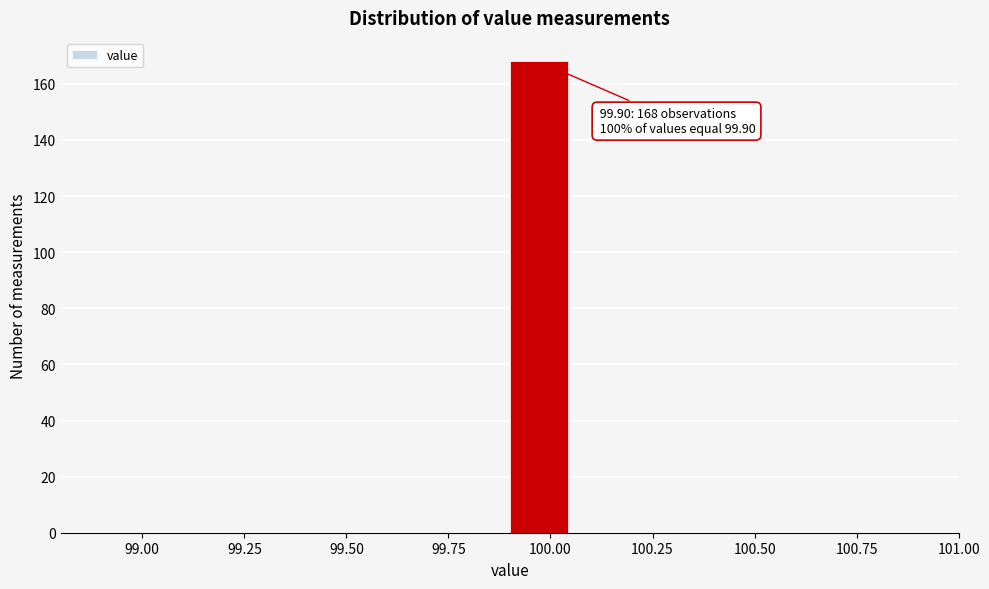

Around what value on the x-axis is the tallest bar? Give the approximate position of its centre, as read against the axis.

99.95